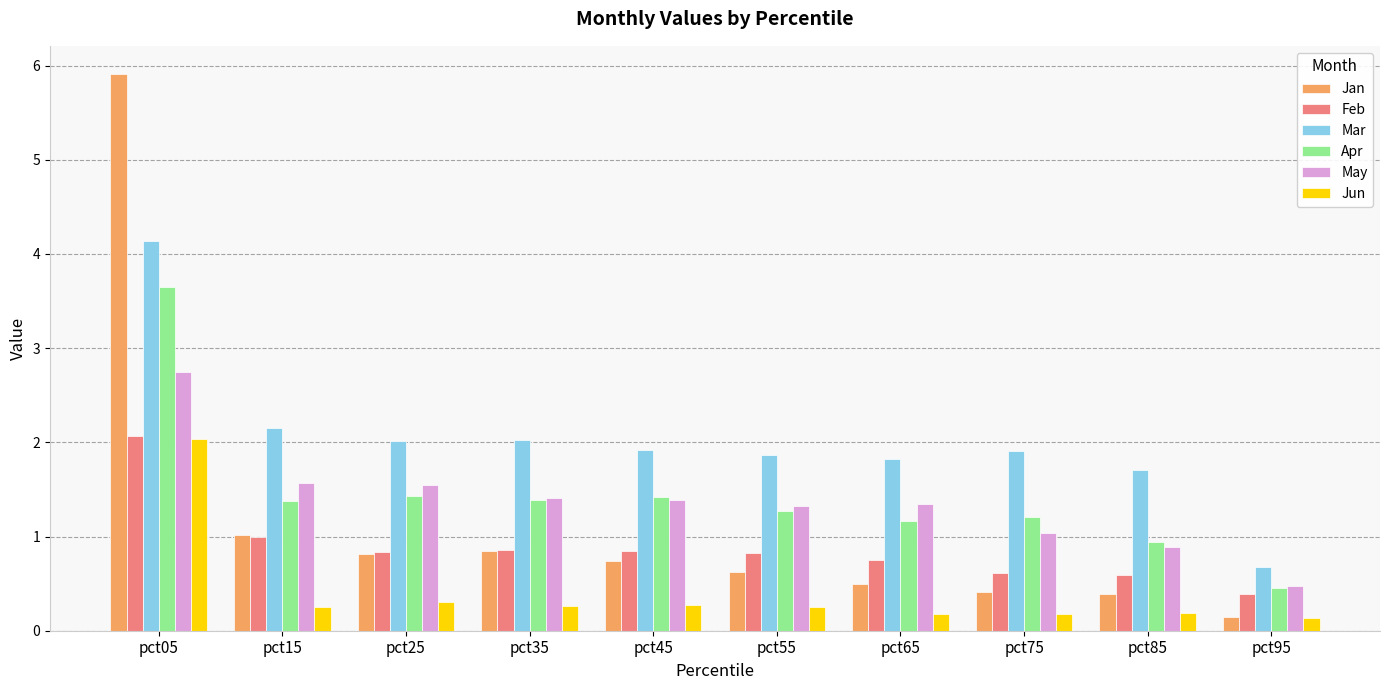

What is the spread (max minus min) of values at pct45?

1.6